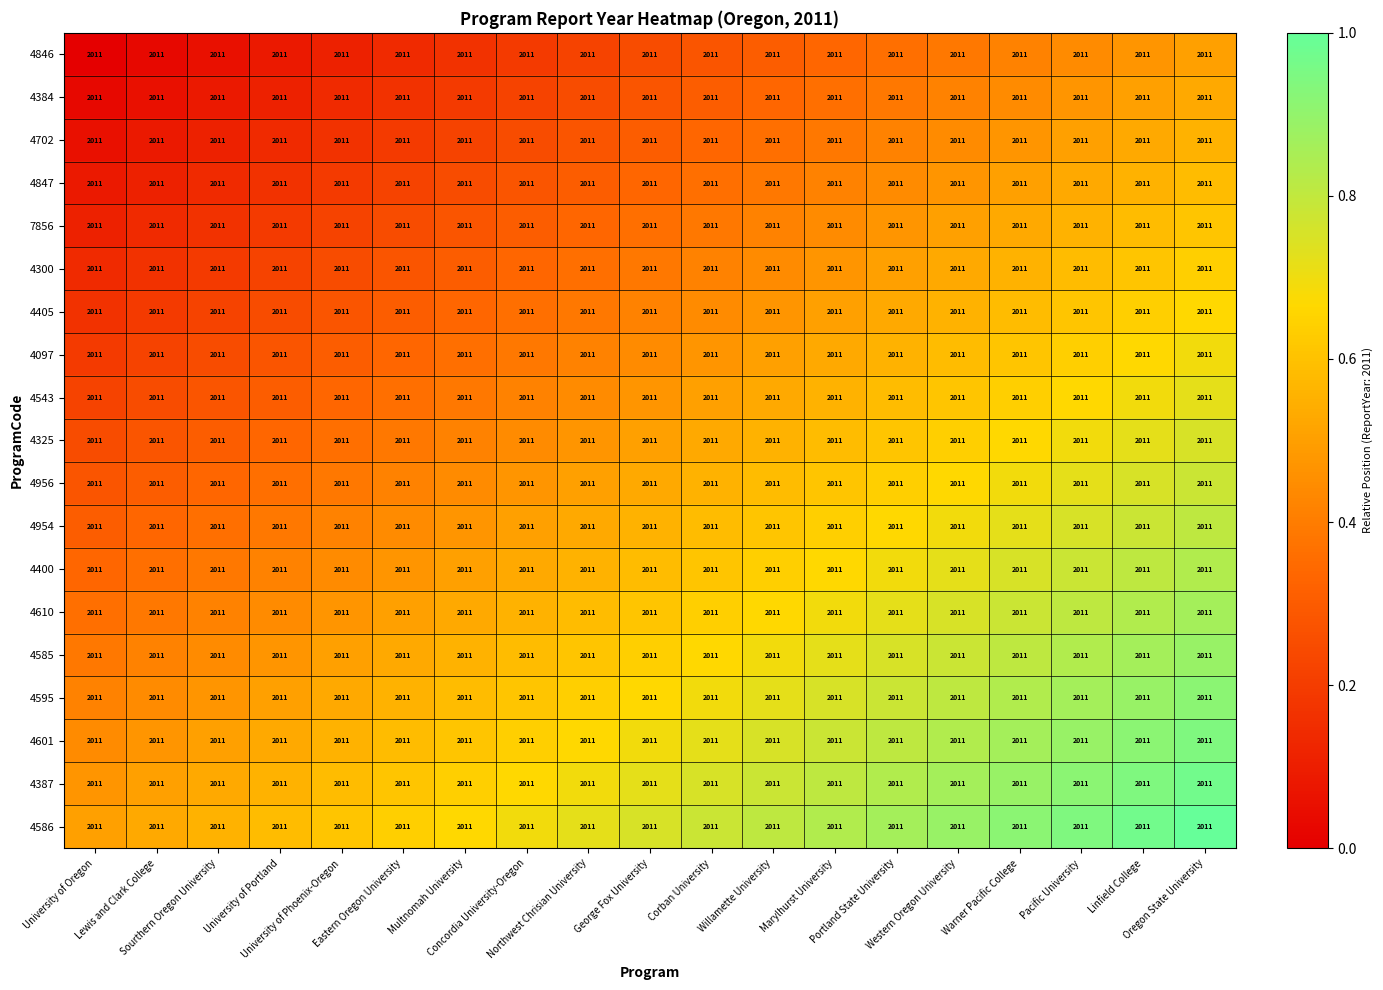

Reading left to right, transcribe all the data shown in this chart.

4846: University of Oregon=2011.0	Lewis and Clark College=2011.0	Sourthern Oregon University=2011.0	University of Portland=2011.0	University of Phoenix-Oregon=2011.0	Eastern Oregon University=2011.0	Multnomah University=2011.0	Concordia University-Oregon=2011.0	Northwest Chrisian University=2011.0	George Fox University=2011.0	Corban University=2011.0	Willamette University=2011.0	Marylhurst University=2011.0	Portland State University=2011.0	Western Oregon University=2011.0	Warner Pacific College=2011.0	Pacific University=2011.0	Linfield College=2011.0	Oregon State University=2011.0
4384: University of Oregon=2011.0	Lewis and Clark College=2011.0	Sourthern Oregon University=2011.0	University of Portland=2011.0	University of Phoenix-Oregon=2011.0	Eastern Oregon University=2011.0	Multnomah University=2011.0	Concordia University-Oregon=2011.0	Northwest Chrisian University=2011.0	George Fox University=2011.0	Corban University=2011.0	Willamette University=2011.0	Marylhurst University=2011.0	Portland State University=2011.0	Western Oregon University=2011.0	Warner Pacific College=2011.0	Pacific University=2011.0	Linfield College=2011.0	Oregon State University=2011.0
4702: University of Oregon=2011.0	Lewis and Clark College=2011.0	Sourthern Oregon University=2011.0	University of Portland=2011.0	University of Phoenix-Oregon=2011.0	Eastern Oregon University=2011.0	Multnomah University=2011.0	Concordia University-Oregon=2011.0	Northwest Chrisian University=2011.0	George Fox University=2011.0	Corban University=2011.0	Willamette University=2011.0	Marylhurst University=2011.0	Portland State University=2011.0	Western Oregon University=2011.0	Warner Pacific College=2011.0	Pacific University=2011.0	Linfield College=2011.0	Oregon State University=2011.0
4847: University of Oregon=2011.0	Lewis and Clark College=2011.0	Sourthern Oregon University=2011.0	University of Portland=2011.0	University of Phoenix-Oregon=2011.0	Eastern Oregon University=2011.0	Multnomah University=2011.0	Concordia University-Oregon=2011.0	Northwest Chrisian University=2011.0	George Fox University=2011.0	Corban University=2011.0	Willamette University=2011.0	Marylhurst University=2011.0	Portland State University=2011.0	Western Oregon University=2011.0	Warner Pacific College=2011.0	Pacific University=2011.0	Linfield College=2011.0	Oregon State University=2011.0
7856: University of Oregon=2011.0	Lewis and Clark College=2011.0	Sourthern Oregon University=2011.0	University of Portland=2011.0	University of Phoenix-Oregon=2011.0	Eastern Oregon University=2011.0	Multnomah University=2011.0	Concordia University-Oregon=2011.0	Northwest Chrisian University=2011.0	George Fox University=2011.0	Corban University=2011.0	Willamette University=2011.0	Marylhurst University=2011.0	Portland State University=2011.0	Western Oregon University=2011.0	Warner Pacific College=2011.0	Pacific University=2011.0	Linfield College=2011.0	Oregon State University=2011.0
4300: University of Oregon=2011.0	Lewis and Clark College=2011.0	Sourthern Oregon University=2011.0	University of Portland=2011.0	University of Phoenix-Oregon=2011.0	Eastern Oregon University=2011.0	Multnomah University=2011.0	Concordia University-Oregon=2011.0	Northwest Chrisian University=2011.0	George Fox University=2011.0	Corban University=2011.0	Willamette University=2011.0	Marylhurst University=2011.0	Portland State University=2011.0	Western Oregon University=2011.0	Warner Pacific College=2011.0	Pacific University=2011.0	Linfield College=2011.0	Oregon State University=2011.0
4405: University of Oregon=2011.0	Lewis and Clark College=2011.0	Sourthern Oregon University=2011.0	University of Portland=2011.0	University of Phoenix-Oregon=2011.0	Eastern Oregon University=2011.0	Multnomah University=2011.0	Concordia University-Oregon=2011.0	Northwest Chrisian University=2011.0	George Fox University=2011.0	Corban University=2011.0	Willamette University=2011.0	Marylhurst University=2011.0	Portland State University=2011.0	Western Oregon University=2011.0	Warner Pacific College=2011.0	Pacific University=2011.0	Linfield College=2011.0	Oregon State University=2011.0
4097: University of Oregon=2011.0	Lewis and Clark College=2011.0	Sourthern Oregon University=2011.0	University of Portland=2011.0	University of Phoenix-Oregon=2011.0	Eastern Oregon University=2011.0	Multnomah University=2011.0	Concordia University-Oregon=2011.0	Northwest Chrisian University=2011.0	George Fox University=2011.0	Corban University=2011.0	Willamette University=2011.0	Marylhurst University=2011.0	Portland State University=2011.0	Western Oregon University=2011.0	Warner Pacific College=2011.0	Pacific University=2011.0	Linfield College=2011.0	Oregon State University=2011.0
4543: University of Oregon=2011.0	Lewis and Clark College=2011.0	Sourthern Oregon University=2011.0	University of Portland=2011.0	University of Phoenix-Oregon=2011.0	Eastern Oregon University=2011.0	Multnomah University=2011.0	Concordia University-Oregon=2011.0	Northwest Chrisian University=2011.0	George Fox University=2011.0	Corban University=2011.0	Willamette University=2011.0	Marylhurst University=2011.0	Portland State University=2011.0	Western Oregon University=2011.0	Warner Pacific College=2011.0	Pacific University=2011.0	Linfield College=2011.0	Oregon State University=2011.0
4325: University of Oregon=2011.0	Lewis and Clark College=2011.0	Sourthern Oregon University=2011.0	University of Portland=2011.0	University of Phoenix-Oregon=2011.0	Eastern Oregon University=2011.0	Multnomah University=2011.0	Concordia University-Oregon=2011.0	Northwest Chrisian University=2011.0	George Fox University=2011.0	Corban University=2011.0	Willamette University=2011.0	Marylhurst University=2011.0	Portland State University=2011.0	Western Oregon University=2011.0	Warner Pacific College=2011.0	Pacific University=2011.0	Linfield College=2011.0	Oregon State University=2011.0
4956: University of Oregon=2011.0	Lewis and Clark College=2011.0	Sourthern Oregon University=2011.0	University of Portland=2011.0	University of Phoenix-Oregon=2011.0	Eastern Oregon University=2011.0	Multnomah University=2011.0	Concordia University-Oregon=2011.0	Northwest Chrisian University=2011.0	George Fox University=2011.0	Corban University=2011.0	Willamette University=2011.0	Marylhurst University=2011.0	Portland State University=2011.0	Western Oregon University=2011.0	Warner Pacific College=2011.0	Pacific University=2011.0	Linfield College=2011.0	Oregon State University=2011.0
4954: University of Oregon=2011.0	Lewis and Clark College=2011.0	Sourthern Oregon University=2011.0	University of Portland=2011.0	University of Phoenix-Oregon=2011.0	Eastern Oregon University=2011.0	Multnomah University=2011.0	Concordia University-Oregon=2011.0	Northwest Chrisian University=2011.0	George Fox University=2011.0	Corban University=2011.0	Willamette University=2011.0	Marylhurst University=2011.0	Portland State University=2011.0	Western Oregon University=2011.0	Warner Pacific College=2011.0	Pacific University=2011.0	Linfield College=2011.0	Oregon State University=2011.0
4400: University of Oregon=2011.0	Lewis and Clark College=2011.0	Sourthern Oregon University=2011.0	University of Portland=2011.0	University of Phoenix-Oregon=2011.0	Eastern Oregon University=2011.0	Multnomah University=2011.0	Concordia University-Oregon=2011.0	Northwest Chrisian University=2011.0	George Fox University=2011.0	Corban University=2011.0	Willamette University=2011.0	Marylhurst University=2011.0	Portland State University=2011.0	Western Oregon University=2011.0	Warner Pacific College=2011.0	Pacific University=2011.0	Linfield College=2011.0	Oregon State University=2011.0
4610: University of Oregon=2011.0	Lewis and Clark College=2011.0	Sourthern Oregon University=2011.0	University of Portland=2011.0	University of Phoenix-Oregon=2011.0	Eastern Oregon University=2011.0	Multnomah University=2011.0	Concordia University-Oregon=2011.0	Northwest Chrisian University=2011.0	George Fox University=2011.0	Corban University=2011.0	Willamette University=2011.0	Marylhurst University=2011.0	Portland State University=2011.0	Western Oregon University=2011.0	Warner Pacific College=2011.0	Pacific University=2011.0	Linfield College=2011.0	Oregon State University=2011.0
4585: University of Oregon=2011.0	Lewis and Clark College=2011.0	Sourthern Oregon University=2011.0	University of Portland=2011.0	University of Phoenix-Oregon=2011.0	Eastern Oregon University=2011.0	Multnomah University=2011.0	Concordia University-Oregon=2011.0	Northwest Chrisian University=2011.0	George Fox University=2011.0	Corban University=2011.0	Willamette University=2011.0	Marylhurst University=2011.0	Portland State University=2011.0	Western Oregon University=2011.0	Warner Pacific College=2011.0	Pacific University=2011.0	Linfield College=2011.0	Oregon State University=2011.0
4595: University of Oregon=2011.0	Lewis and Clark College=2011.0	Sourthern Oregon University=2011.0	University of Portland=2011.0	University of Phoenix-Oregon=2011.0	Eastern Oregon University=2011.0	Multnomah University=2011.0	Concordia University-Oregon=2011.0	Northwest Chrisian University=2011.0	George Fox University=2011.0	Corban University=2011.0	Willamette University=2011.0	Marylhurst University=2011.0	Portland State University=2011.0	Western Oregon University=2011.0	Warner Pacific College=2011.0	Pacific University=2011.0	Linfield College=2011.0	Oregon State University=2011.0
4601: University of Oregon=2011.0	Lewis and Clark College=2011.0	Sourthern Oregon University=2011.0	University of Portland=2011.0	University of Phoenix-Oregon=2011.0	Eastern Oregon University=2011.0	Multnomah University=2011.0	Concordia University-Oregon=2011.0	Northwest Chrisian University=2011.0	George Fox University=2011.0	Corban University=2011.0	Willamette University=2011.0	Marylhurst University=2011.0	Portland State University=2011.0	Western Oregon University=2011.0	Warner Pacific College=2011.0	Pacific University=2011.0	Linfield College=2011.0	Oregon State University=2011.0
4387: University of Oregon=2011.0	Lewis and Clark College=2011.0	Sourthern Oregon University=2011.0	University of Portland=2011.0	University of Phoenix-Oregon=2011.0	Eastern Oregon University=2011.0	Multnomah University=2011.0	Concordia University-Oregon=2011.0	Northwest Chrisian University=2011.0	George Fox University=2011.0	Corban University=2011.0	Willamette University=2011.0	Marylhurst University=2011.0	Portland State University=2011.0	Western Oregon University=2011.0	Warner Pacific College=2011.0	Pacific University=2011.0	Linfield College=2011.0	Oregon State University=2011.0
4586: University of Oregon=2011.0	Lewis and Clark College=2011.0	Sourthern Oregon University=2011.0	University of Portland=2011.0	University of Phoenix-Oregon=2011.0	Eastern Oregon University=2011.0	Multnomah University=2011.0	Concordia University-Oregon=2011.0	Northwest Chrisian University=2011.0	George Fox University=2011.0	Corban University=2011.0	Willamette University=2011.0	Marylhurst University=2011.0	Portland State University=2011.0	Western Oregon University=2011.0	Warner Pacific College=2011.0	Pacific University=2011.0	Linfield College=2011.0	Oregon State University=2011.0